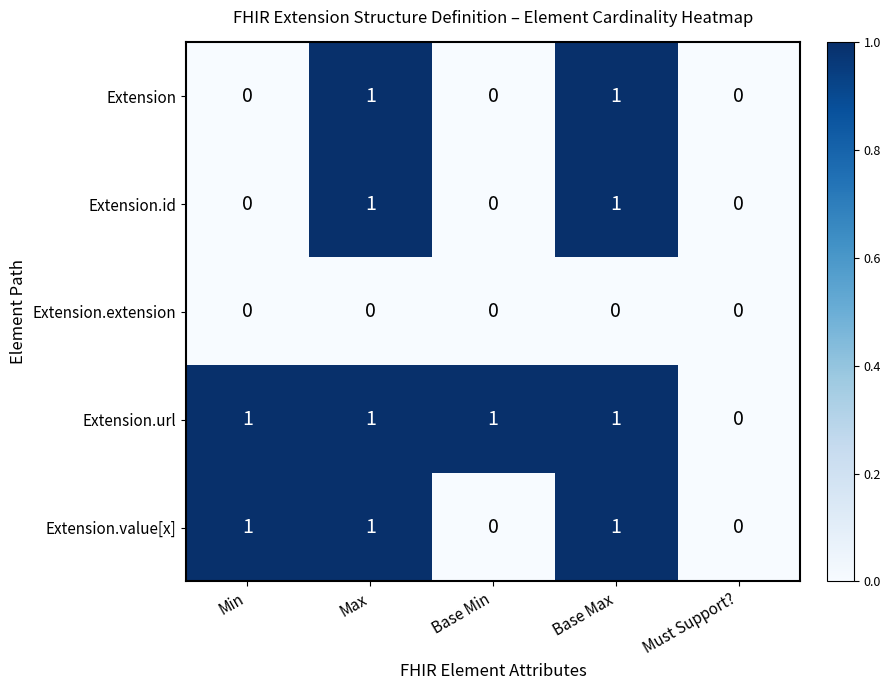

True or false: Extension has a value of 0 at Must Support?.

True